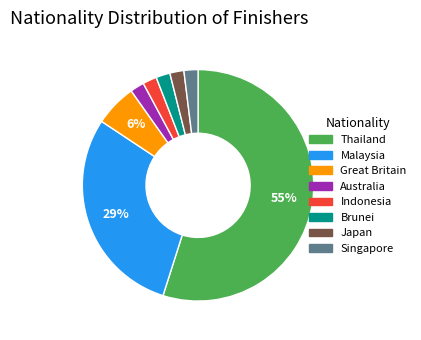

The Malaysia slice represents 29% of the pie. True or false?

True